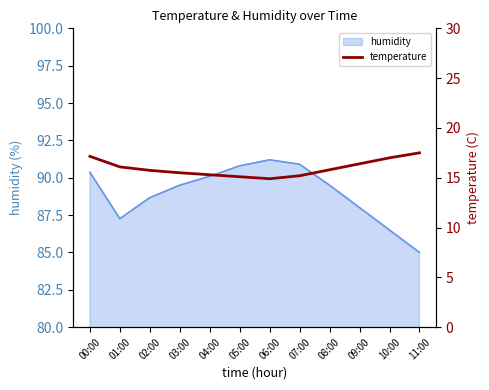

What is the label of the 7th point from the left?

06:00